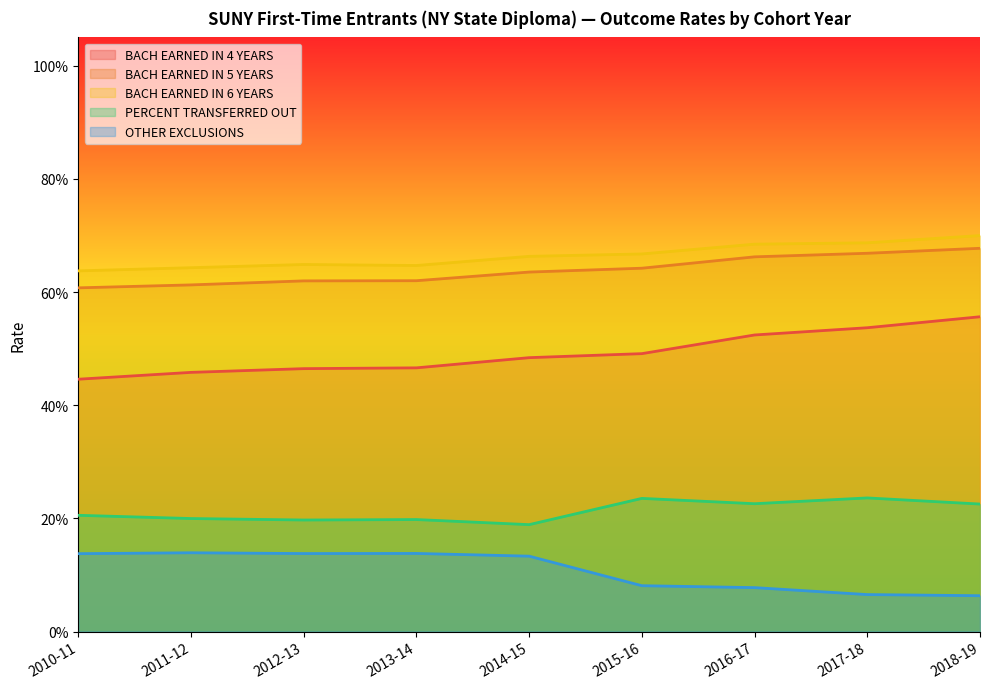

What are all the series names shown in the legend?

BACH EARNED IN 4 YEARS, BACH EARNED IN 5 YEARS, BACH EARNED IN 6 YEARS, PERCENT TRANSFERRED OUT, OTHER EXCLUSIONS